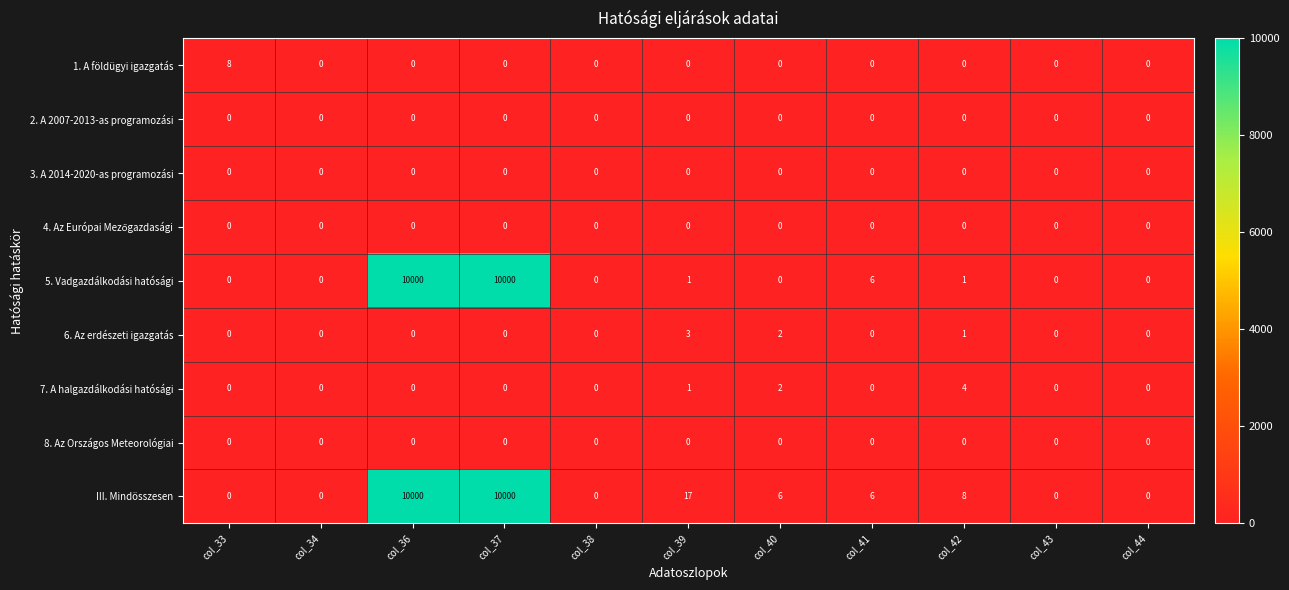

What is the difference between the 7. A halgazdálkodási hatósági values at col_42 and col_34?

4